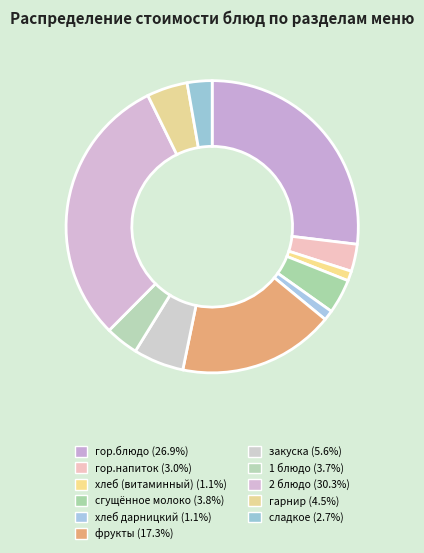

Count the number of slices in the pie.

11